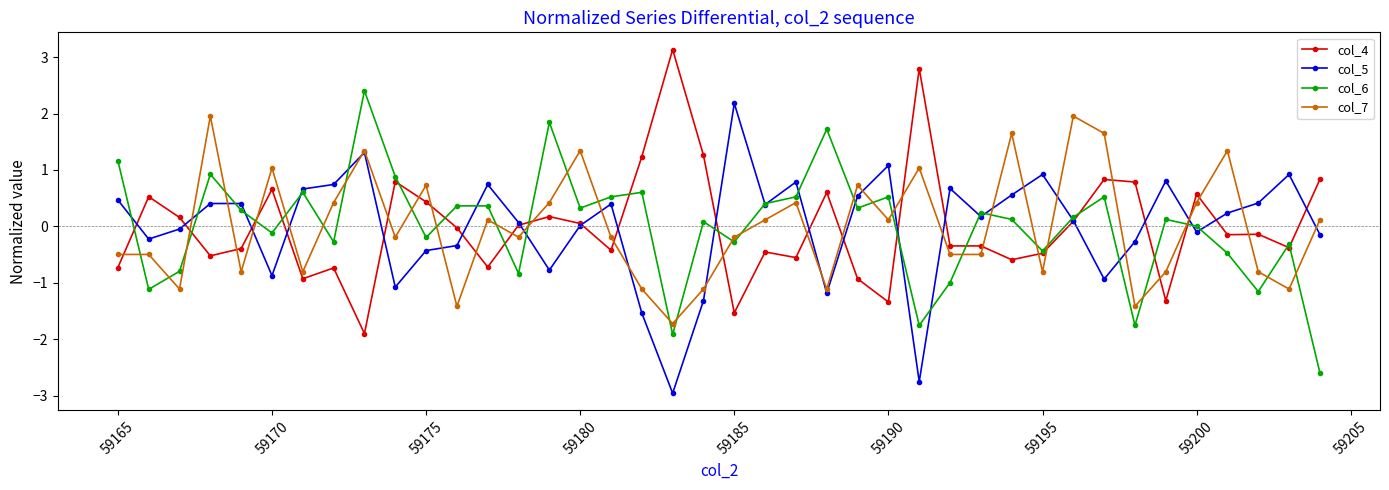

What is the smallest value displayed?

-3.0